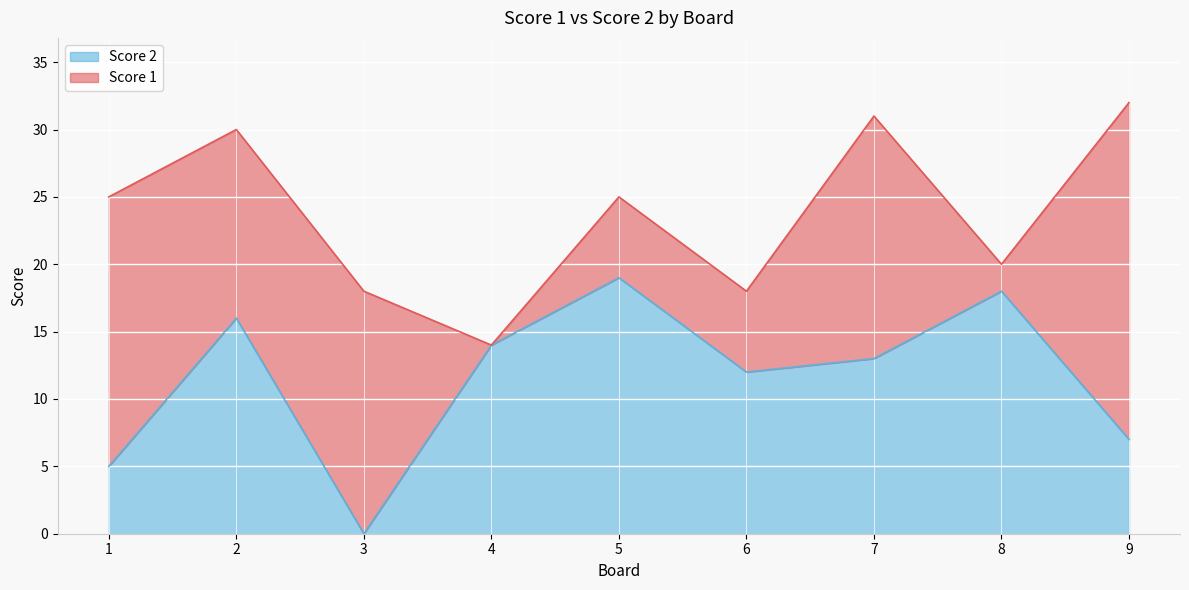

The value at 4 is 14. True or false?

True